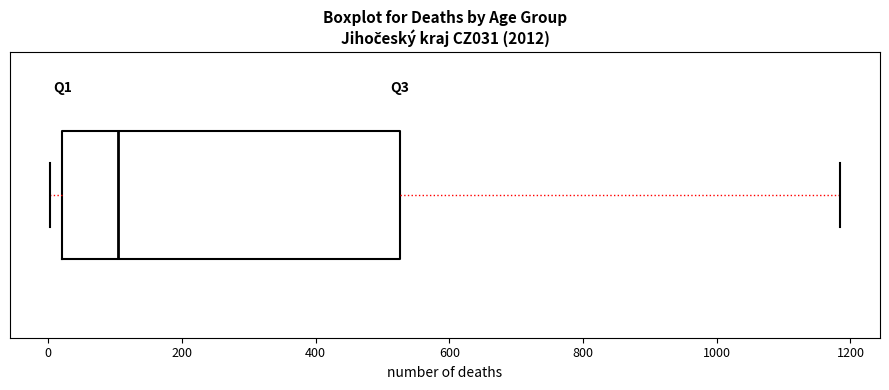

Transcribe this box plot: give where the median line is, the range the box spans, and where the two whiskers end, as read against the x-axis. The values are not printed on the chart, so give them approximately, as read against the axis.

median 100, box 20 to 520, whiskers 0 to 1180